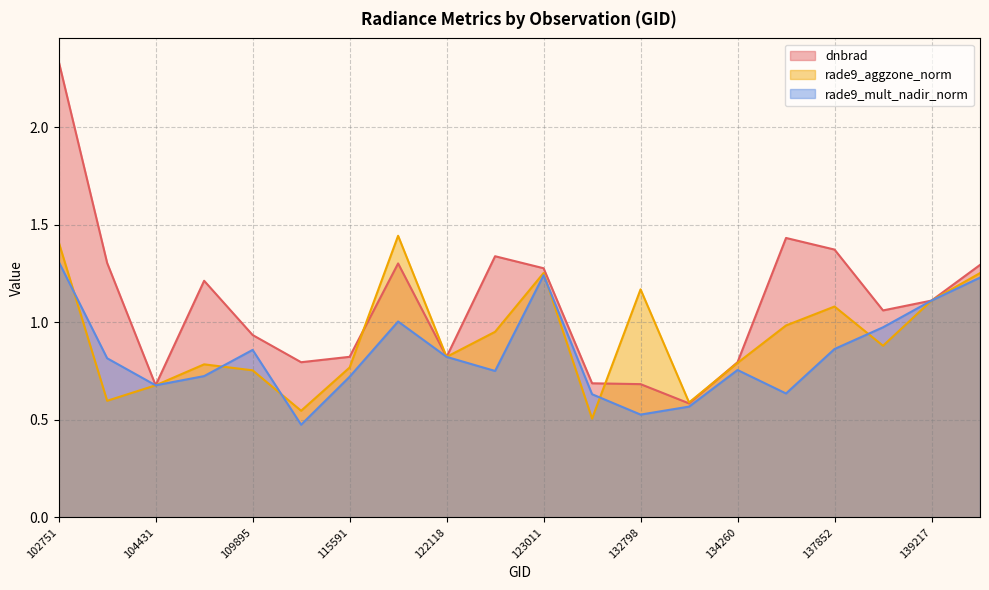

Which series has the largest range (max minus min)?

dnbrad